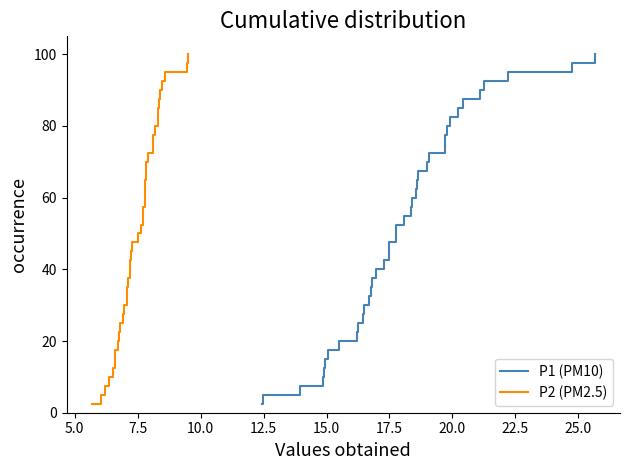

What is the highest value of the P2 (PM2.5) series?

100.0